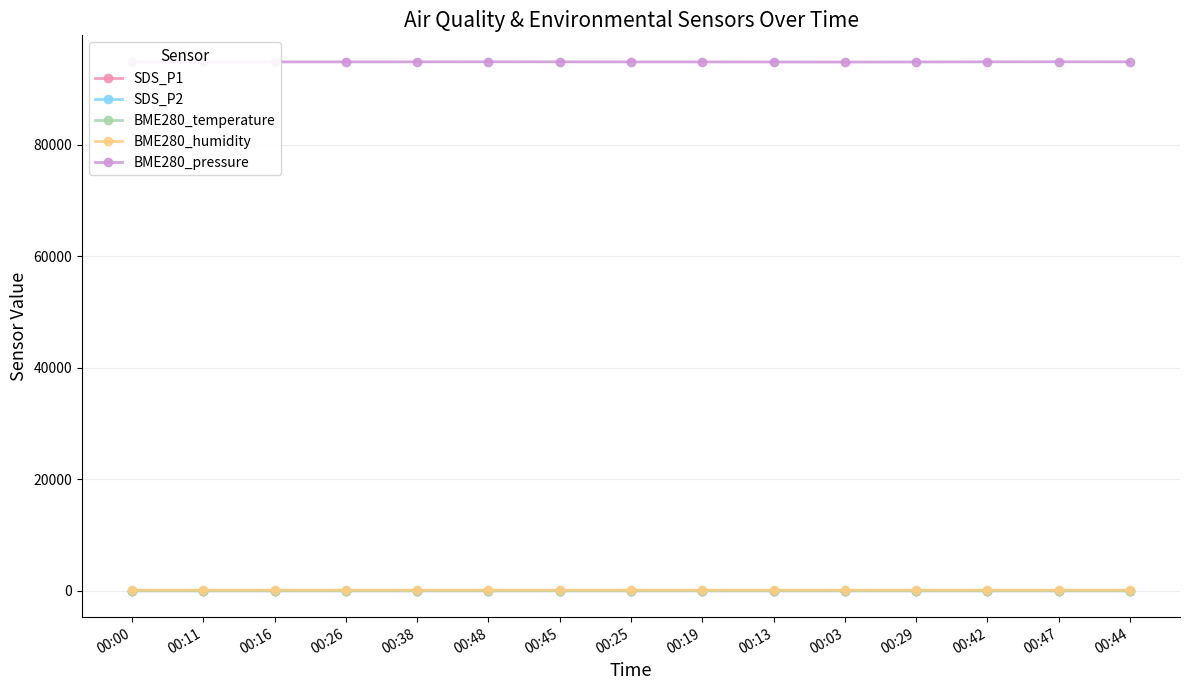

Rank the categories by BME280_temperature value from highest to lowest.

00:19, 00:25, 00:38, 00:45, 00:44, 00:16, 00:48, 00:47, 00:42, 00:29, 00:26, 00:00, 00:03, 00:13, 00:11